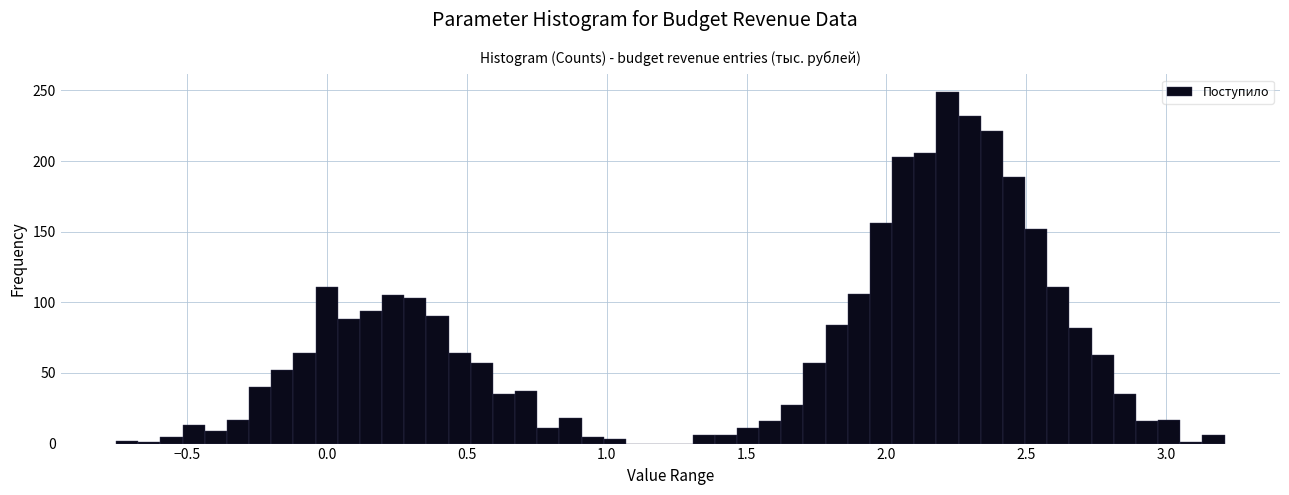

Read against the x-axis, roughly where is the centre of the tallest bar?

2.20